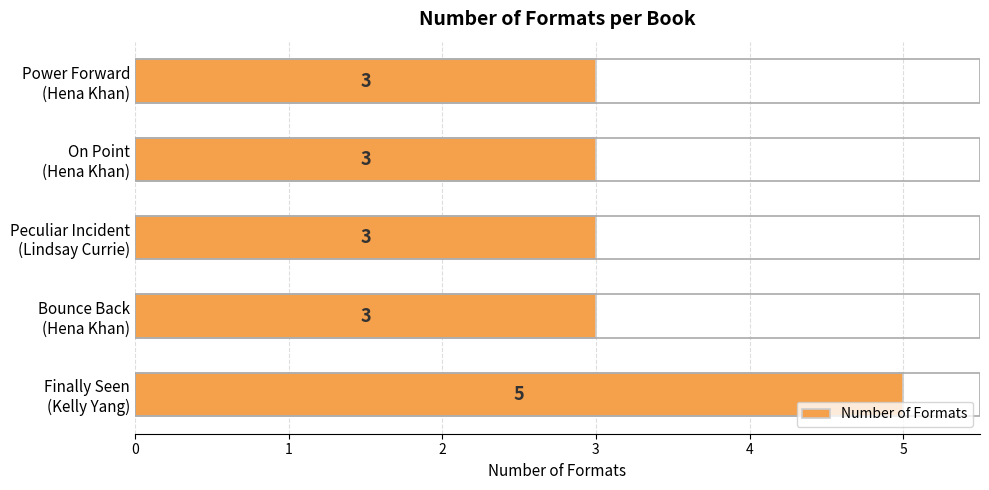

Does the chart contain stacked bars?

No